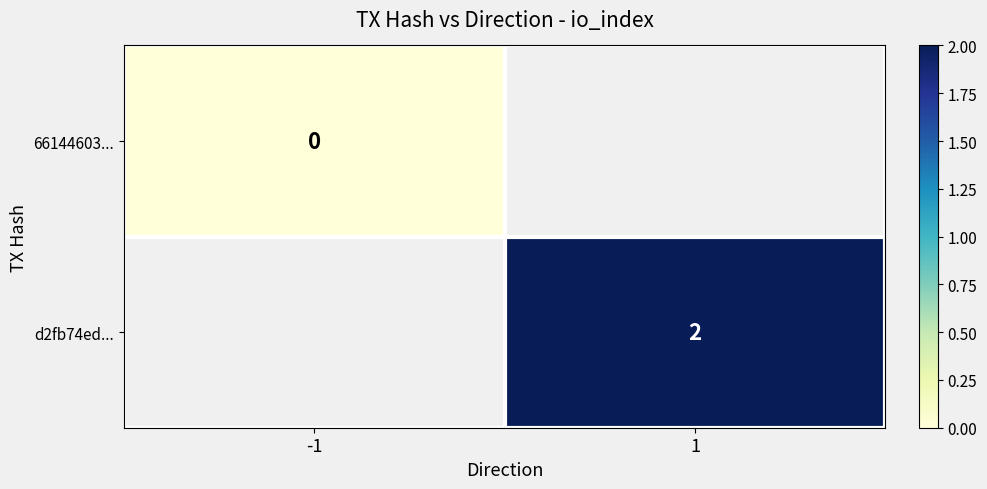

The value of d2fb74ed... at 1 is 2. True or false?

True